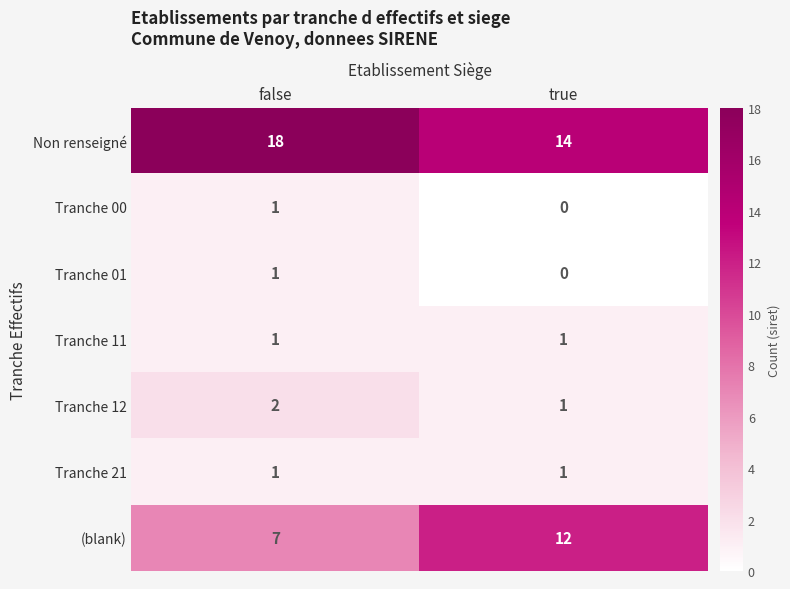

Which label corresponds to the largest value in the chart?

false